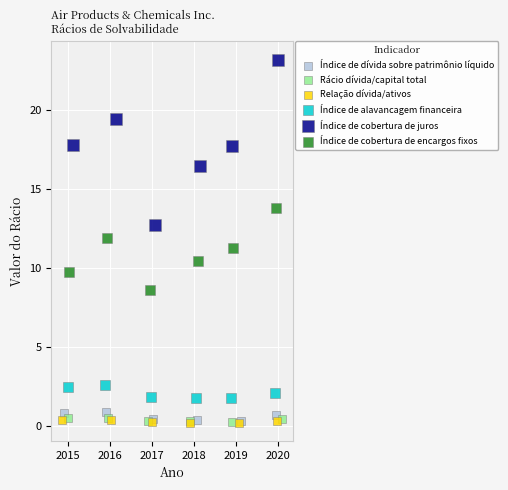

Which series reaches the maximum Y coordinate?

Índice de cobertura de juros